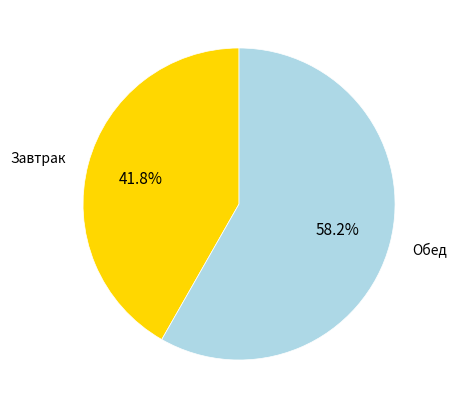

To the nearest percent, what is the combined percentage of Обед and Завтрак?

100%